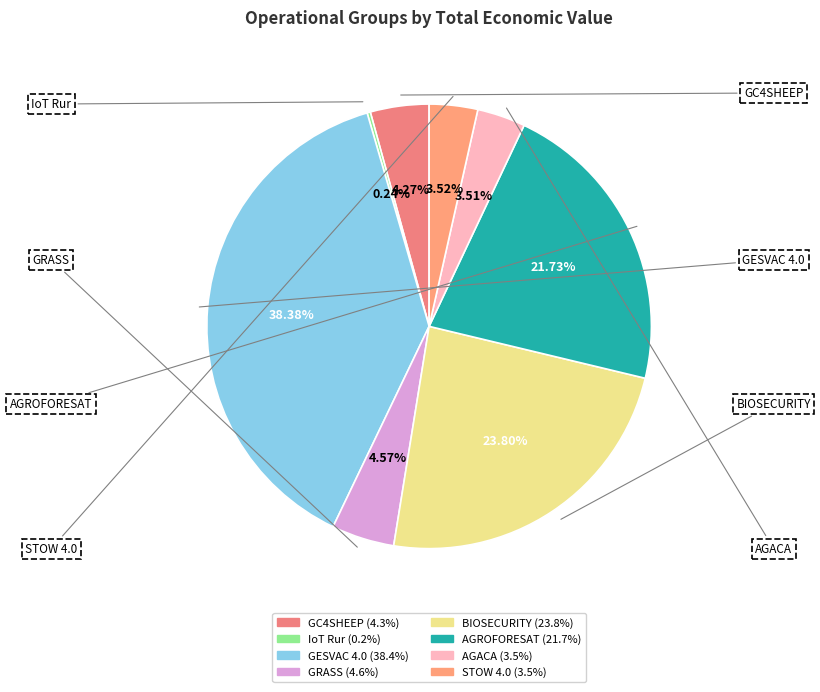

To the nearest percent, what is the difference between the AGACA and BIOSECURITY slice percentages?

20%